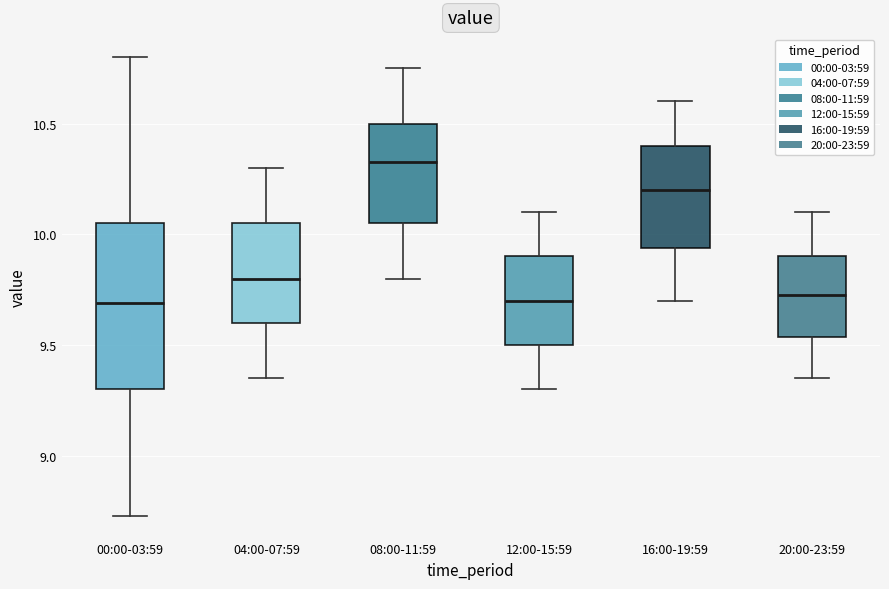

Which box is the tallest, from its lower edge to its upper edge?

00:00-03:59